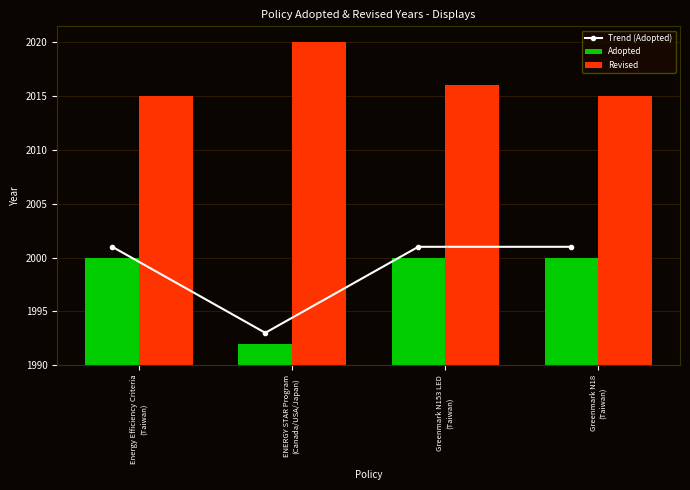

What is the value of the Adopted bar at the 2nd from the left?

2